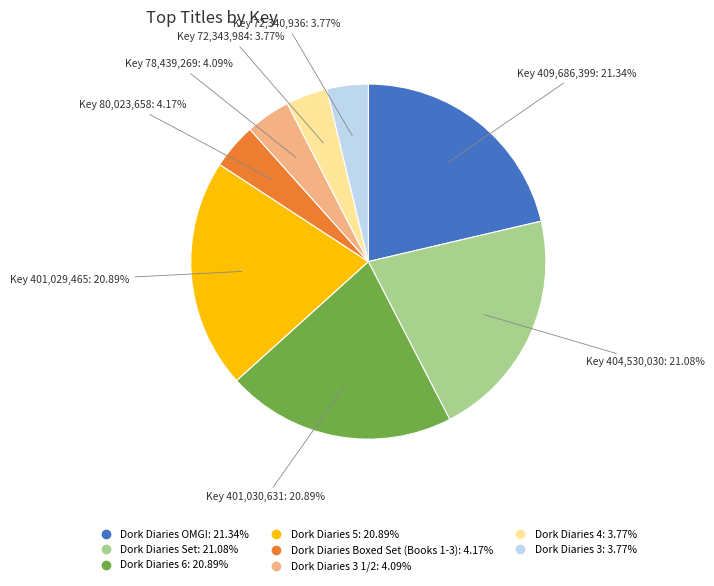

Is there any slice that represents more than half of the pie?

No